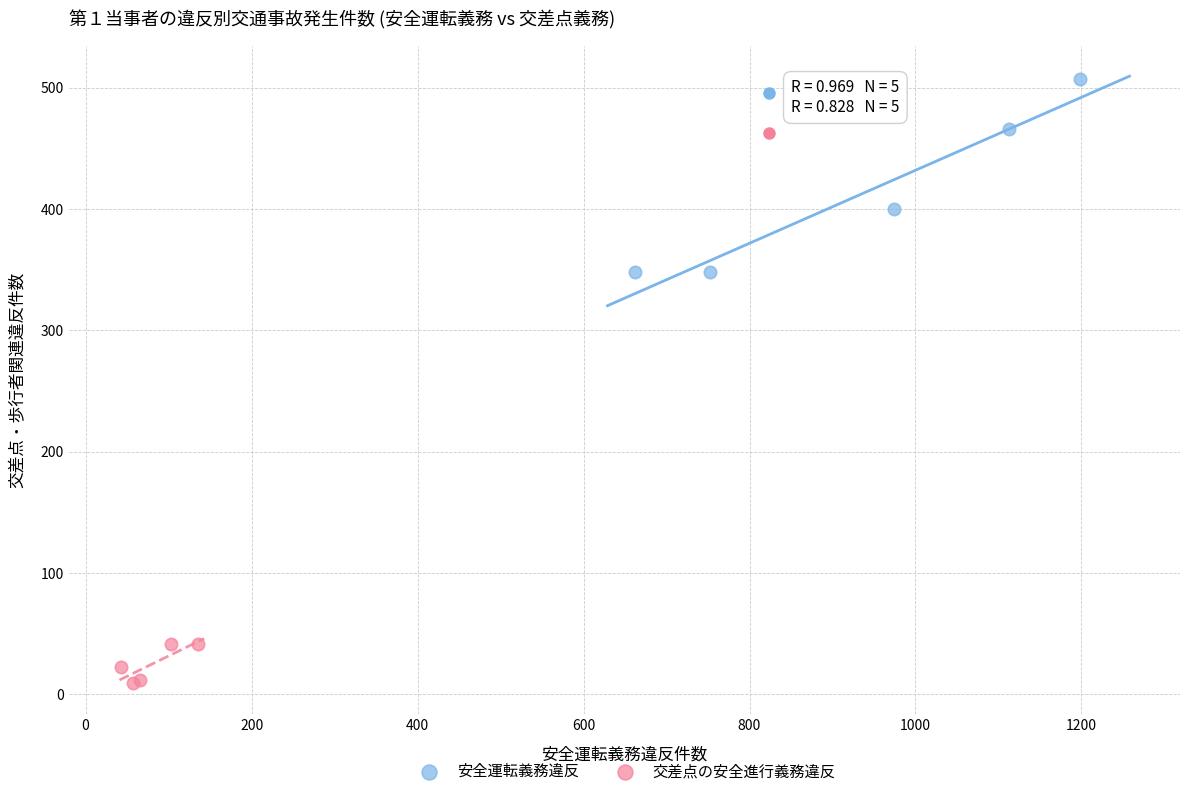

What are all the series names shown in the legend?

安全運転義務違反, 交差点の安全進行義務違反